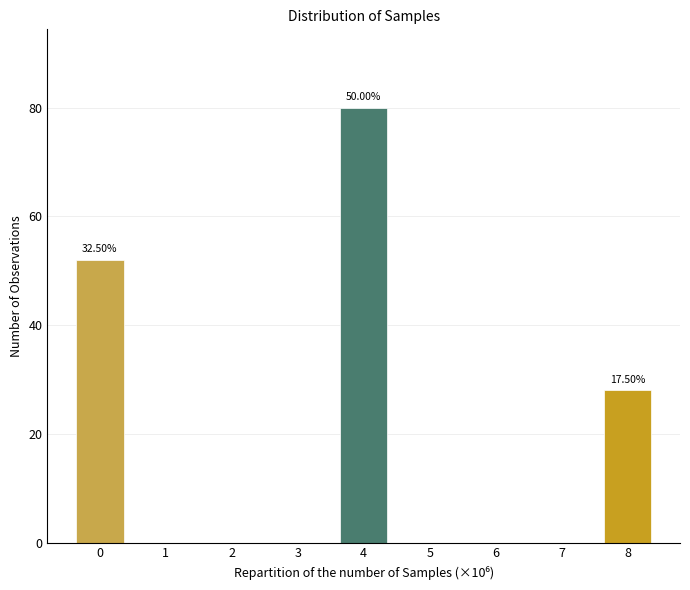

What is the change in value from 4 to 6?

-80